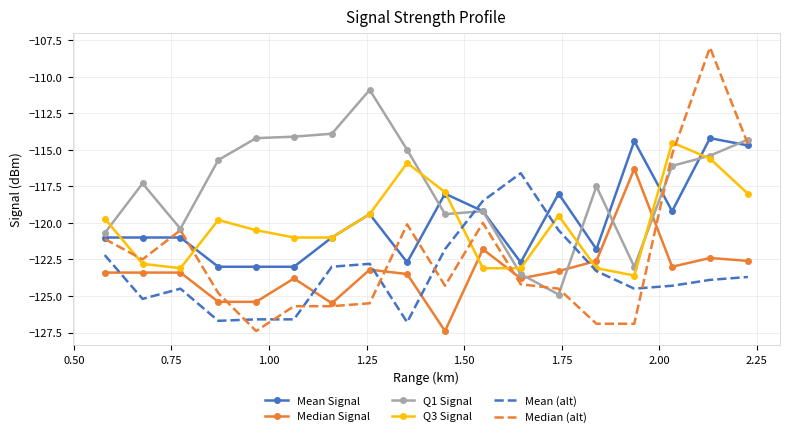

Which series has the widest spread of values?

Median (alt)